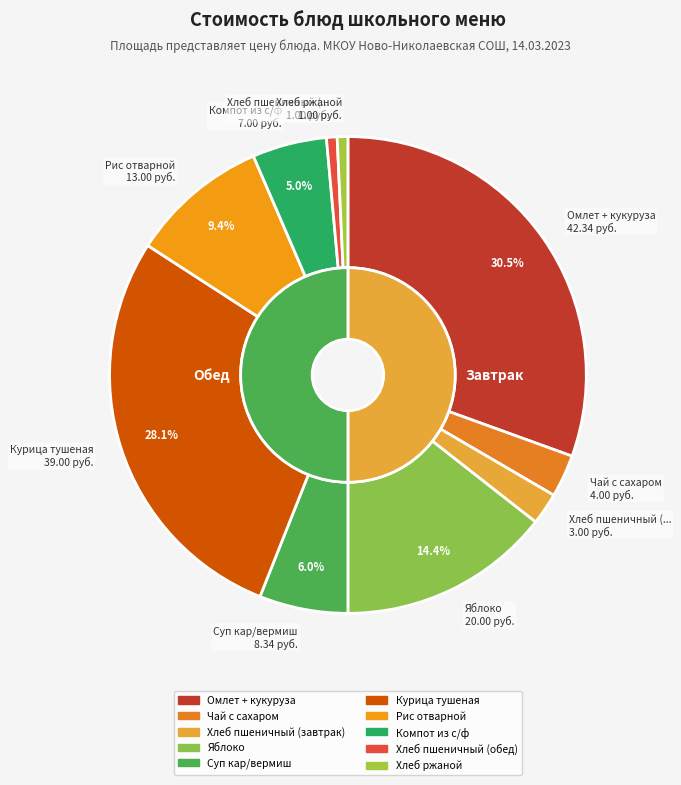

What percentage is the Хлеб пшеничный (завтрак) slice, to the nearest percent?

2%